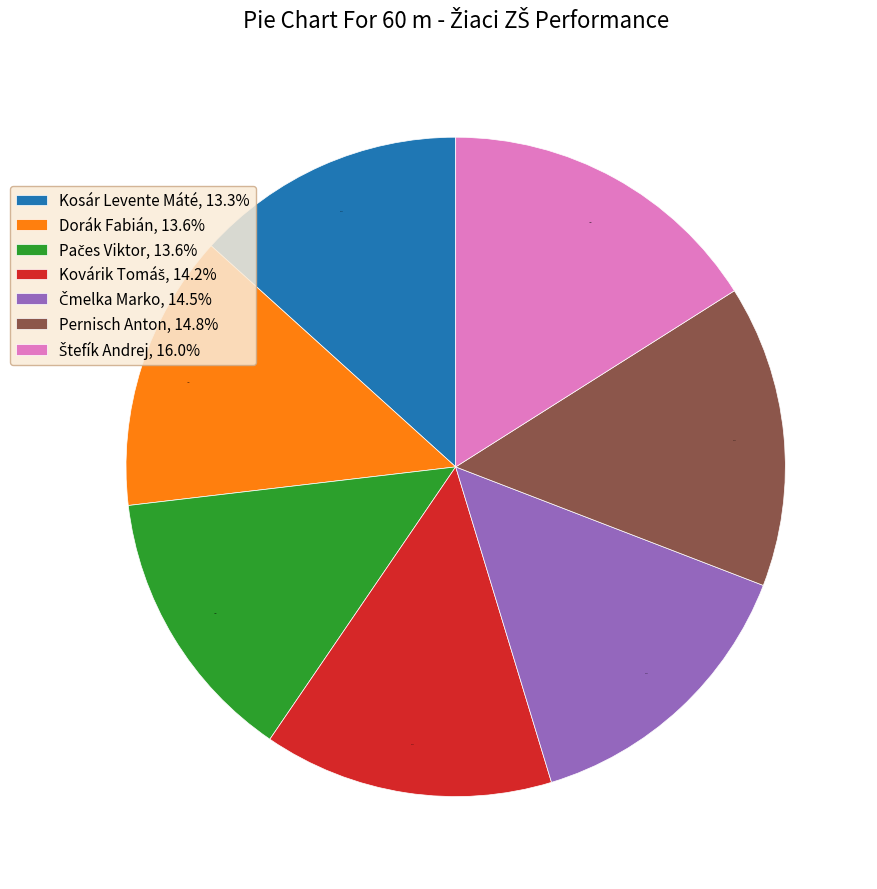

What is the ratio of the value at Kosár Levente Máté, 13.3% to the value at Pernisch Anton, 14.8%?

0.9